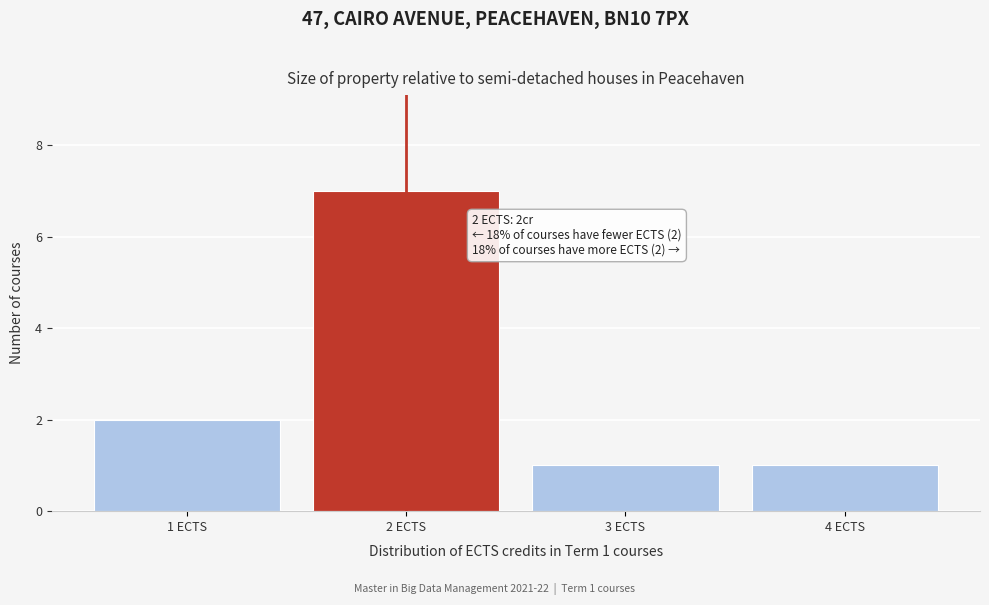

Reading left to right, what are all the values shown in this chart?

1 ECTS=2	2 ECTS=7	3 ECTS=1	4 ECTS=1